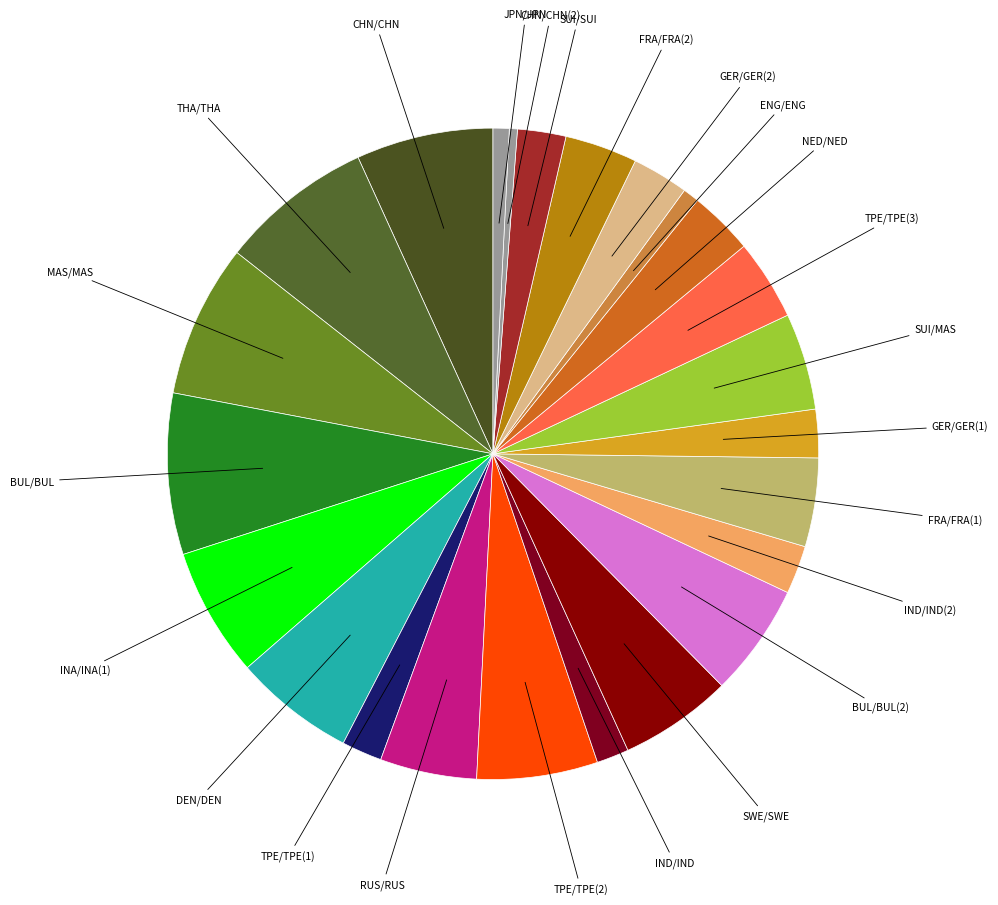

How many slices are in this pie chart?

24